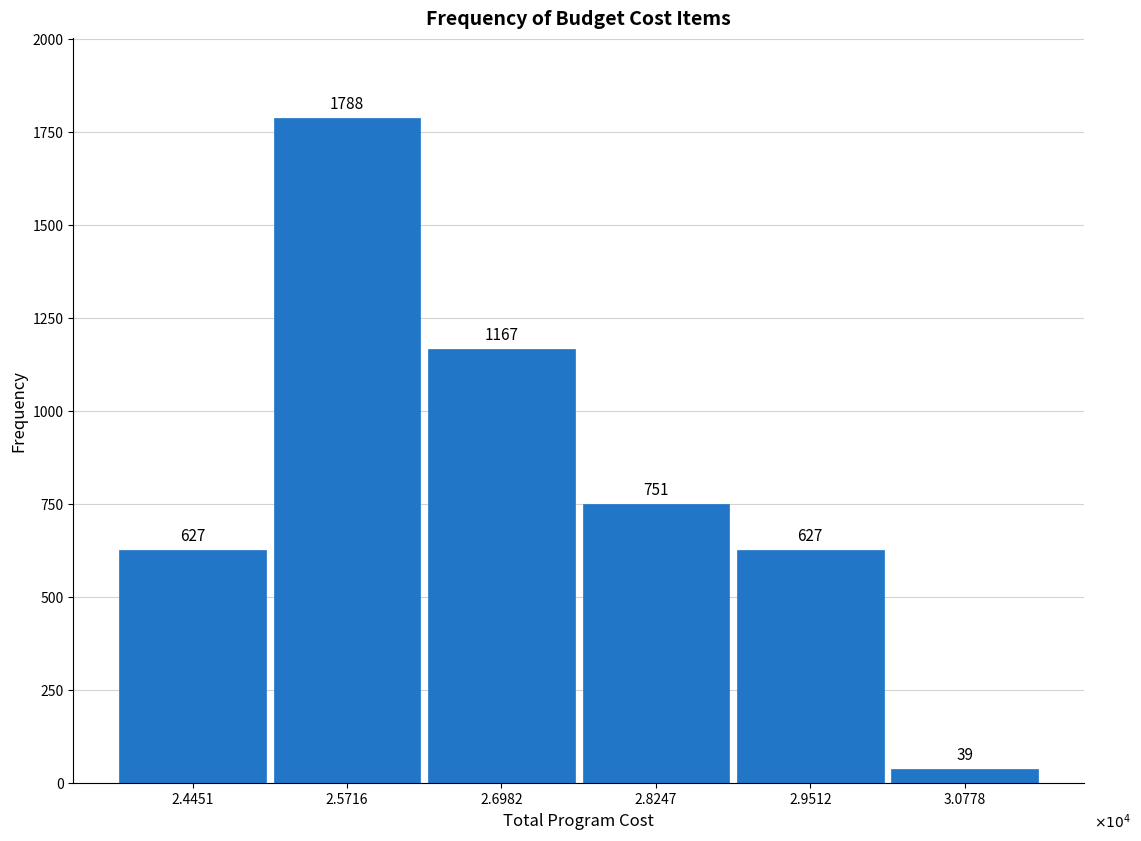

Reading left to right, transcribe all the data shown in this chart.

627	1788	1167	751	627	39